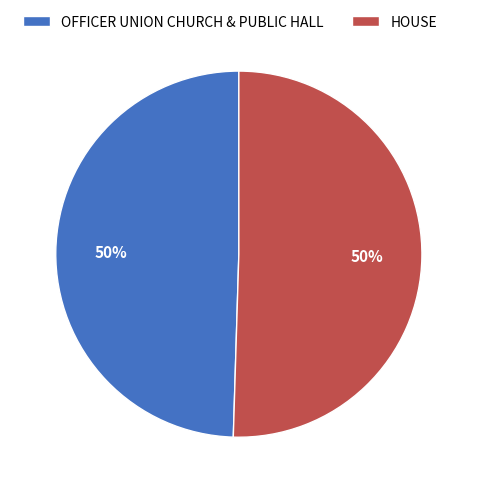

The HOUSE slice represents 50% of the pie. True or false?

True